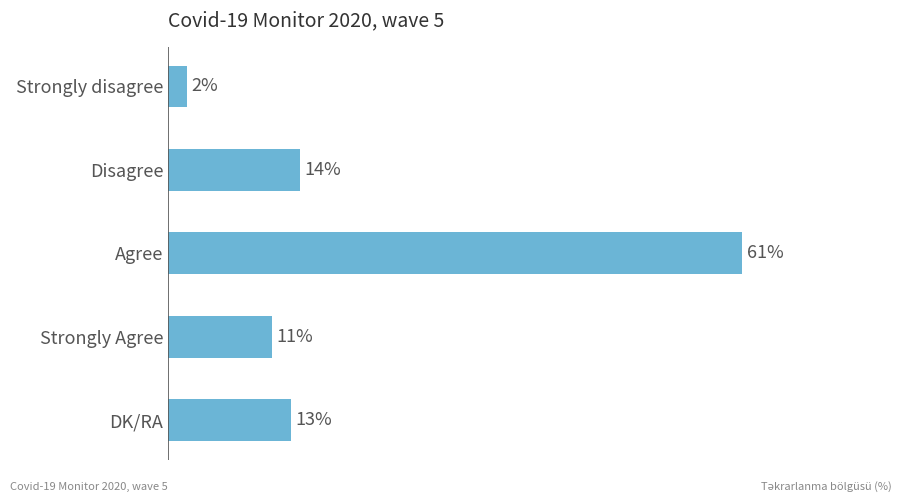

Rank the categories by value from lowest to highest.

Strongly disagree, Strongly Agree, DK/RA, Disagree, Agree